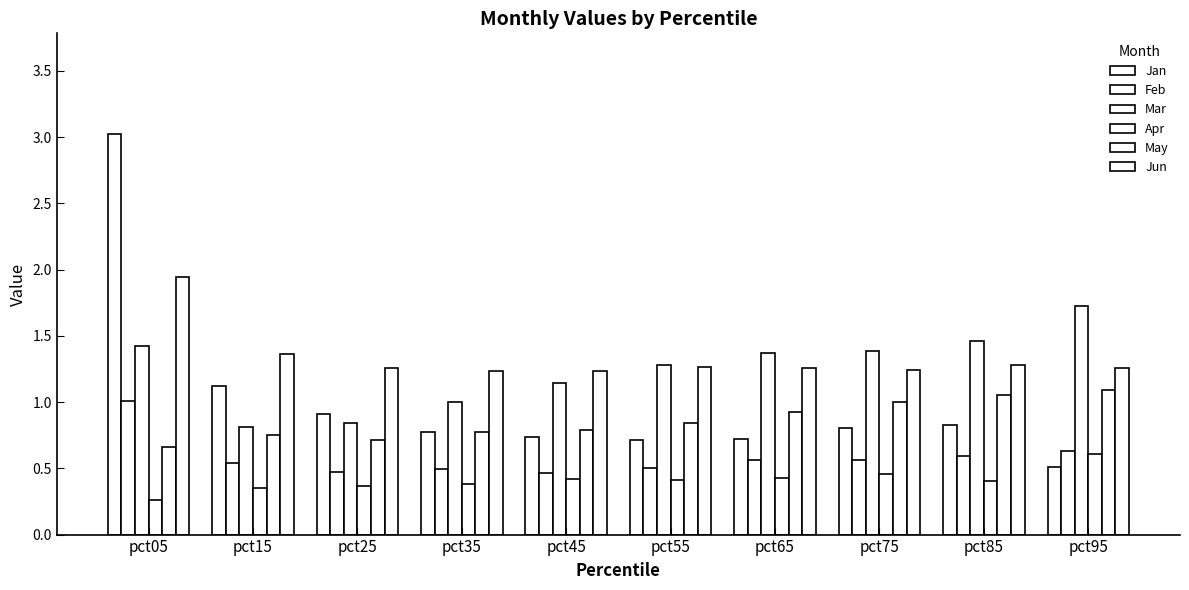

Which has a higher value, pct65 or pct75?

pct75